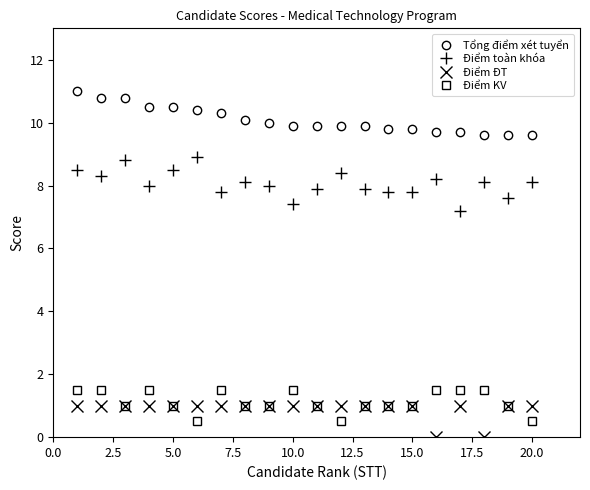

Which series has the largest total across all categories?

Tổng điểm xét tuyển